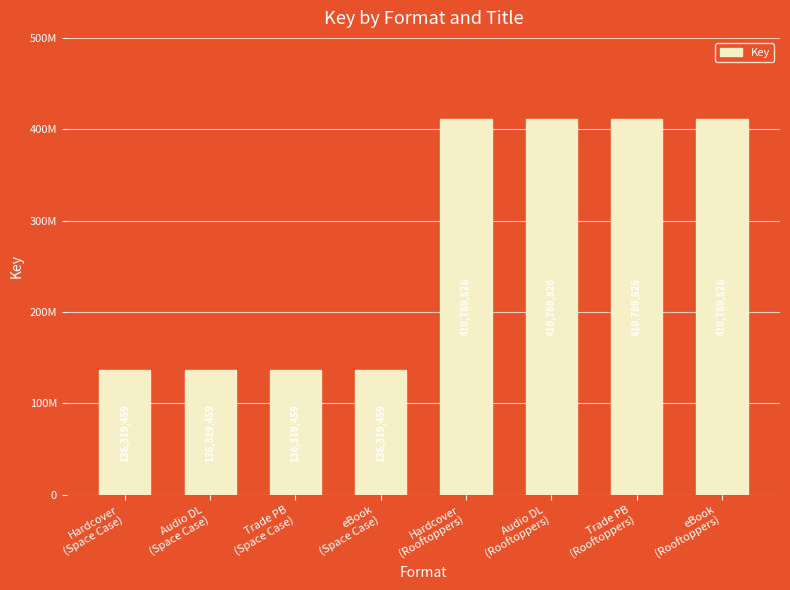

Rank the categories by value from highest to lowest.

Hardcover
(Rooftoppers), Audio DL
(Rooftoppers), Trade PB
(Rooftoppers), eBook
(Rooftoppers), Hardcover
(Space Case), Audio DL
(Space Case), Trade PB
(Space Case), eBook
(Space Case)